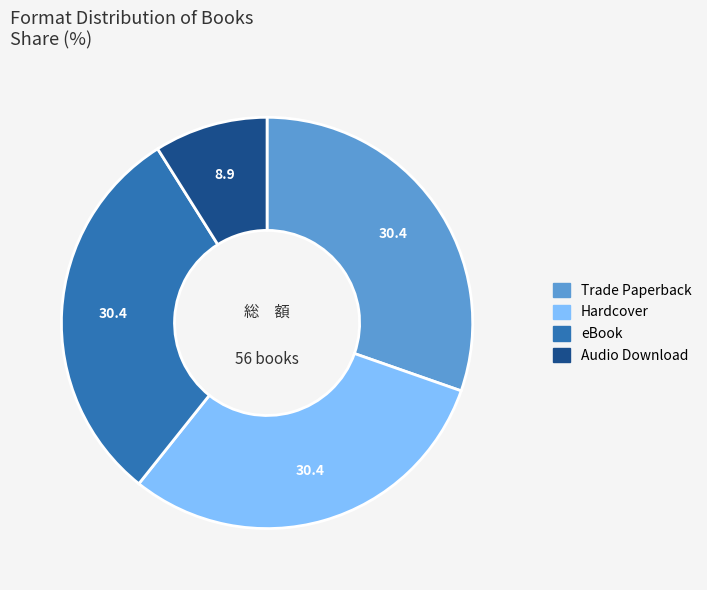

Which category has the smallest portion of the pie?

Audio Download